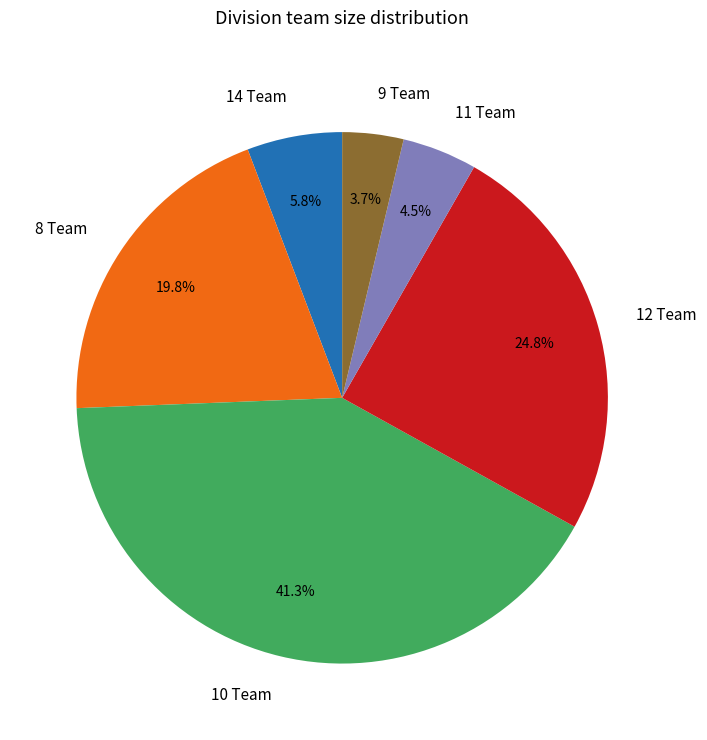

Combined, do 10 Team and 9 Team account for over 50%?

No